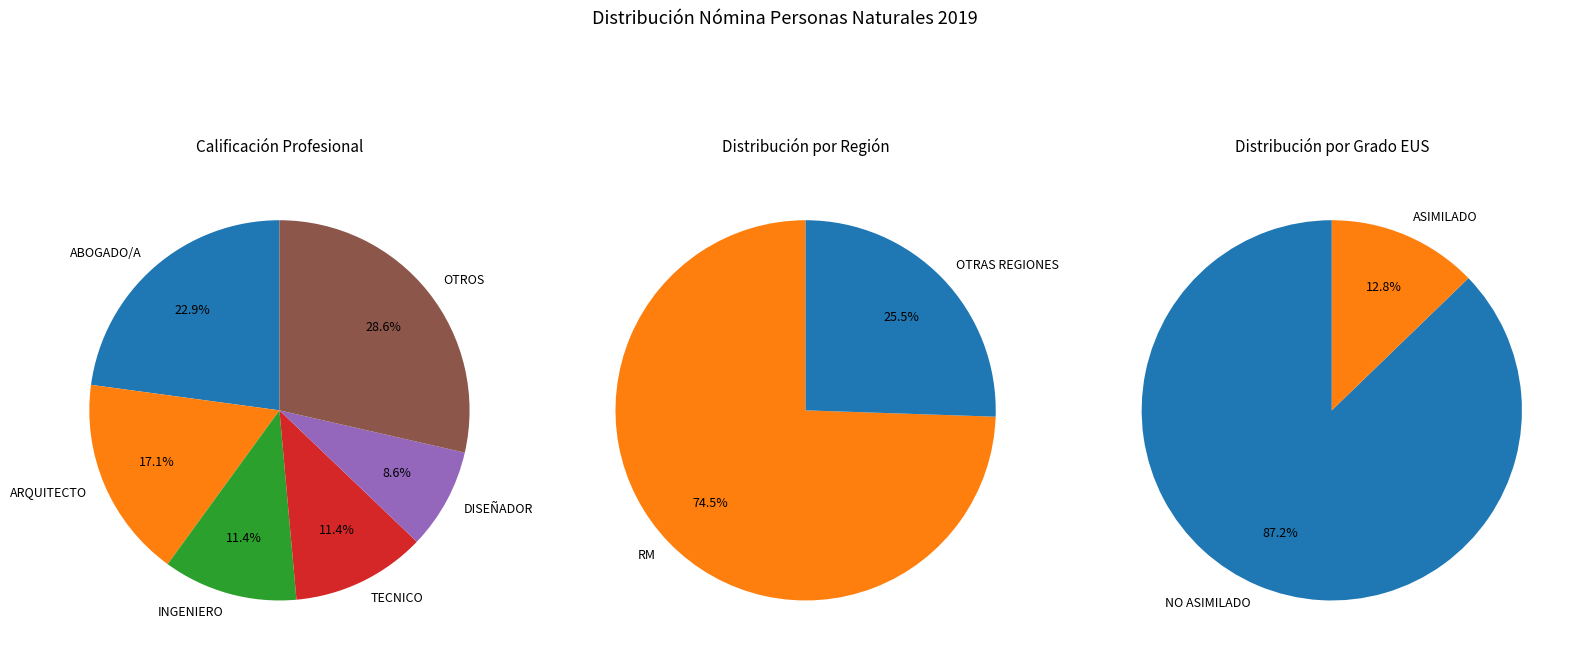

What percentage do OTROS and TECNICO together represent?

40.0%